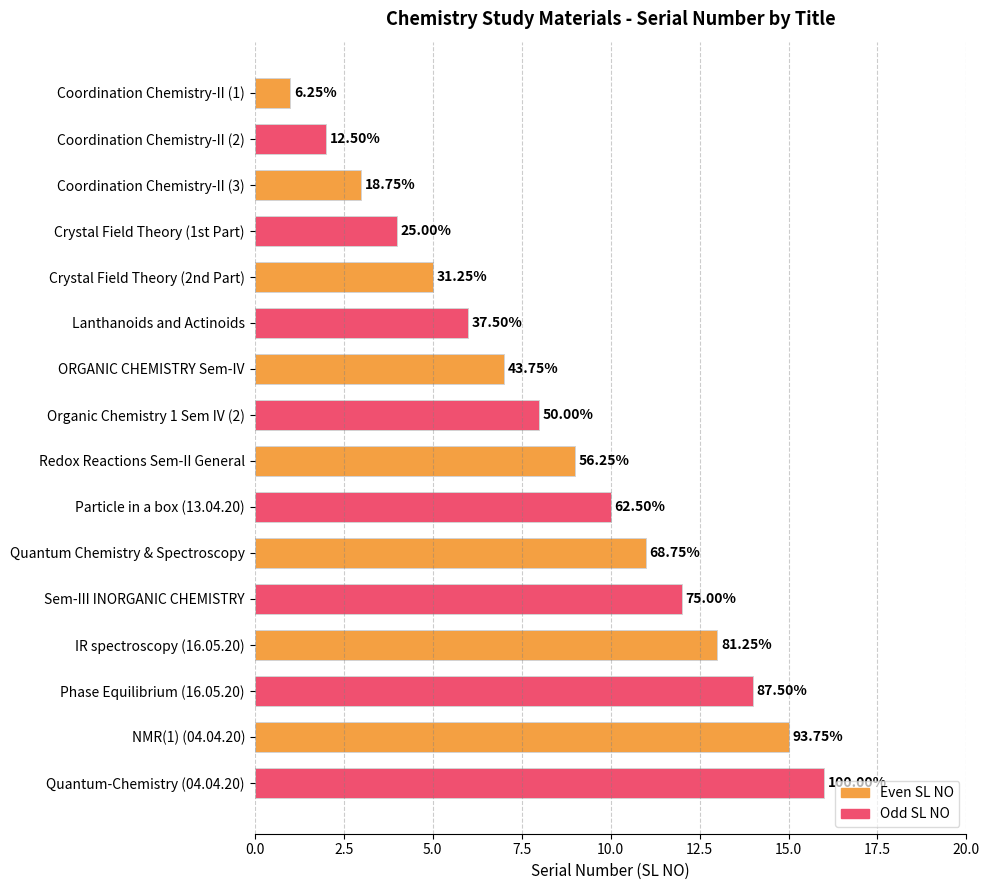

Does the chart contain any negative values?

No